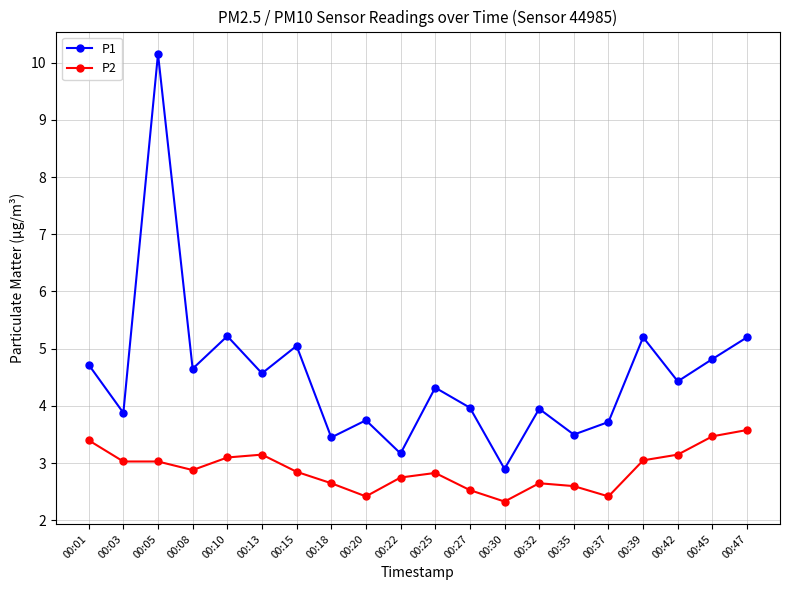

True or false: P2 and P1 intersect in this chart.

False